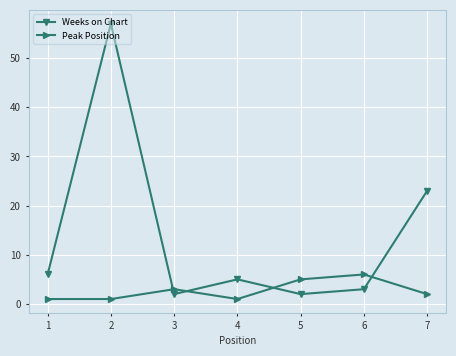

What is the difference between the maximum and second lowest values in the Weeks on Chart series?

55